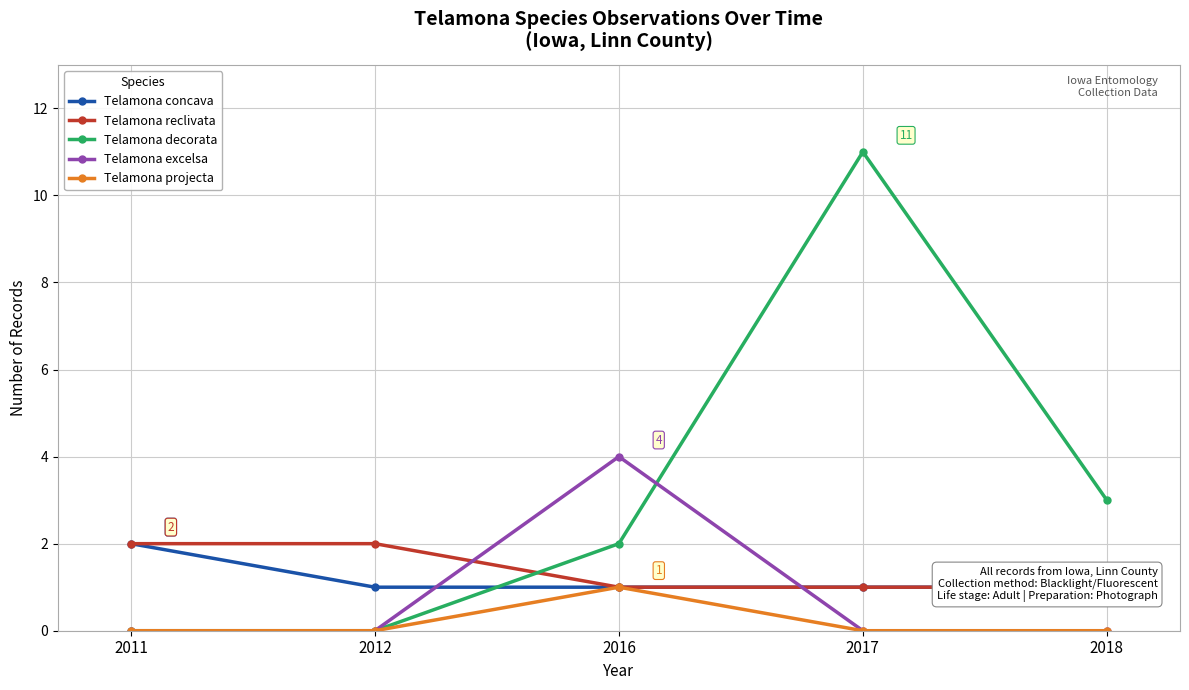

Where is the first local maximum for Telamona decorata?

2017